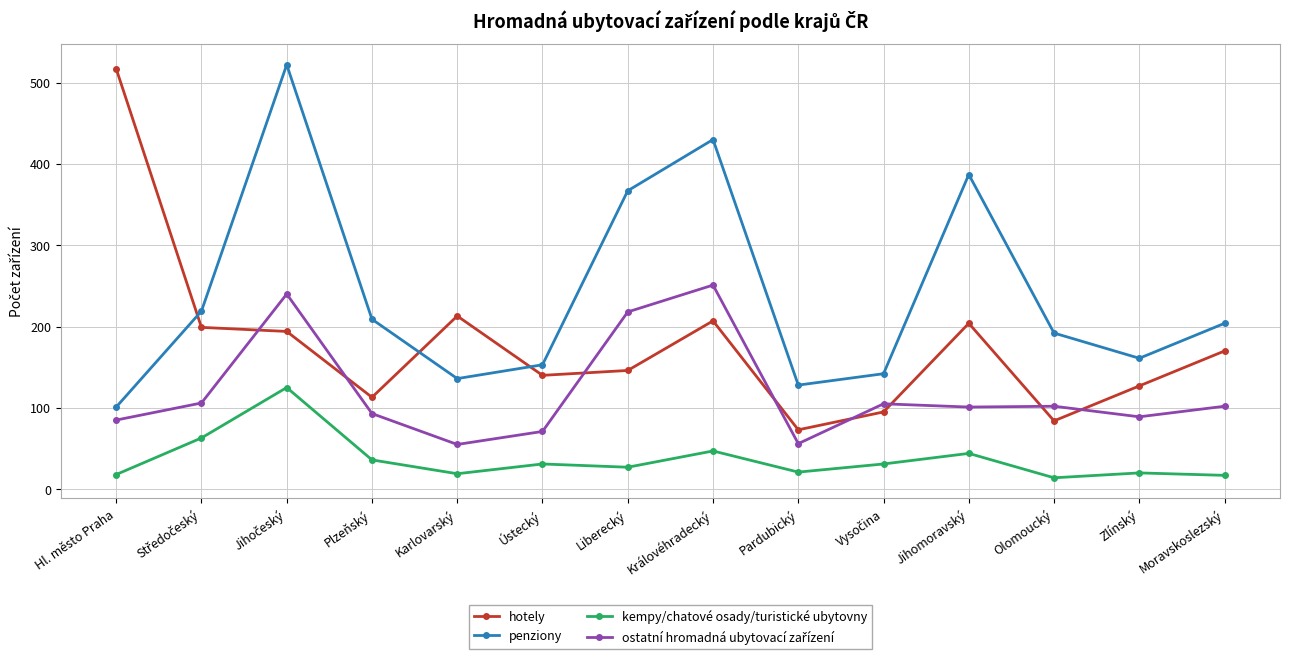

What value does the penziony series have at Zlínský?

161